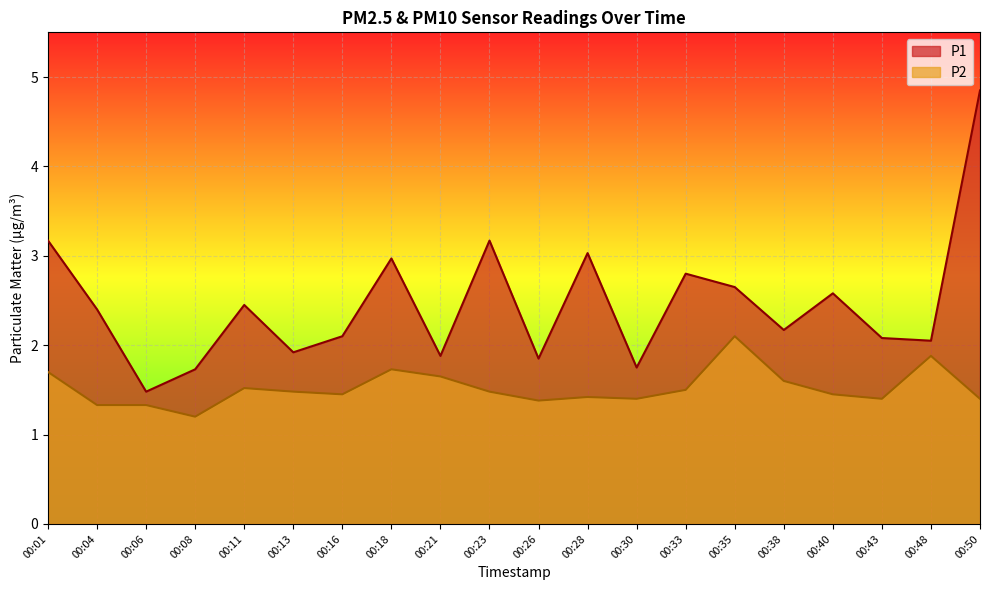

True or false: P2 and P1 cross at least once.

False